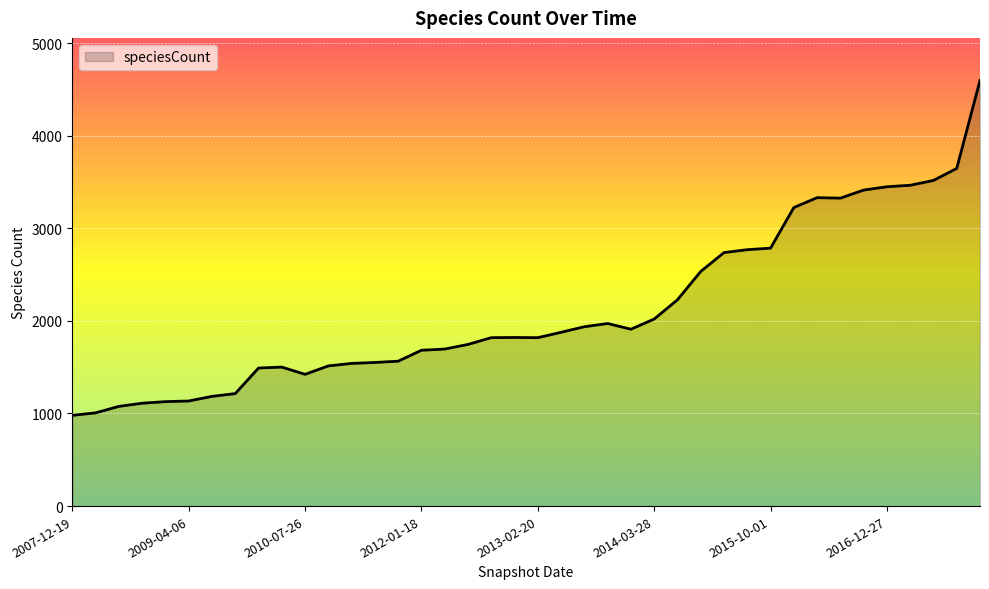

What is the greatest value displayed?

4597